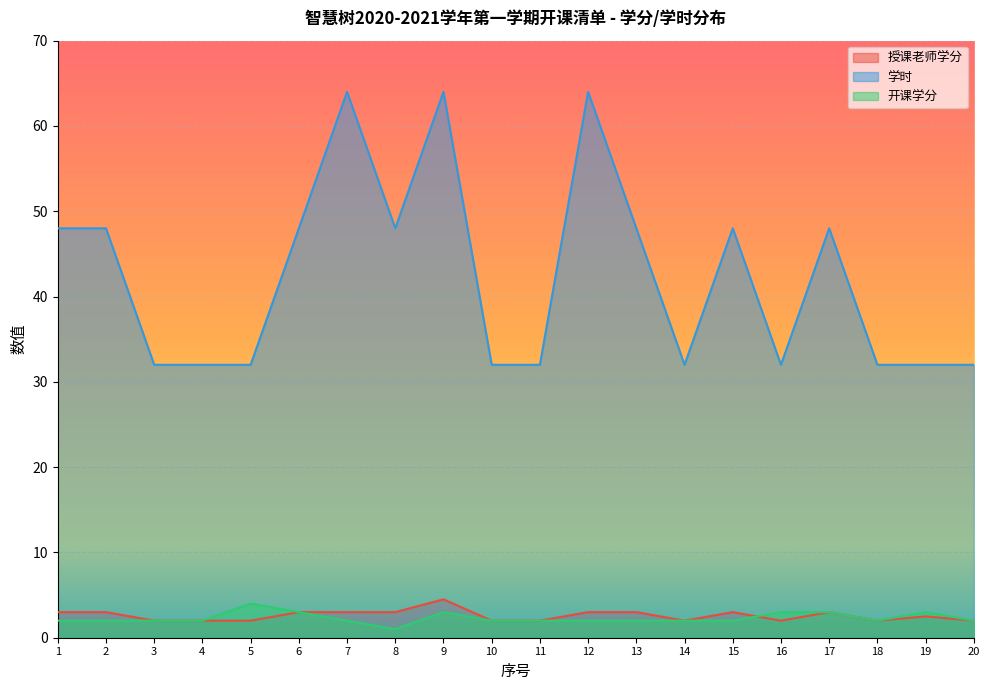

What are all the series names shown in the legend?

授课老师学分, 学时, 开课学分